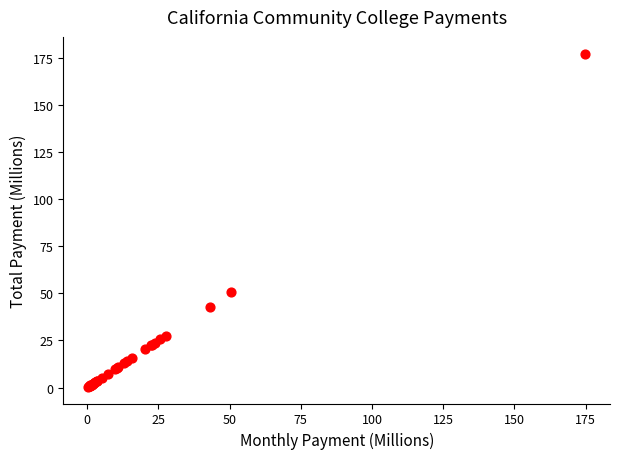

What Y value in the scatter plot is closest to 88?

50.6